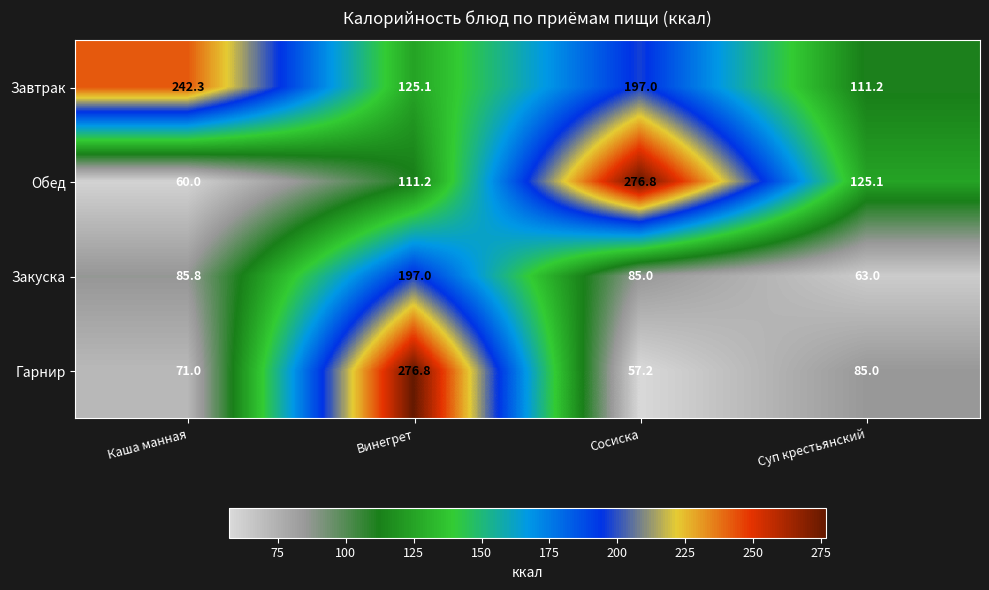

At which category does the chart reach its minimum across all series?

Сосиска